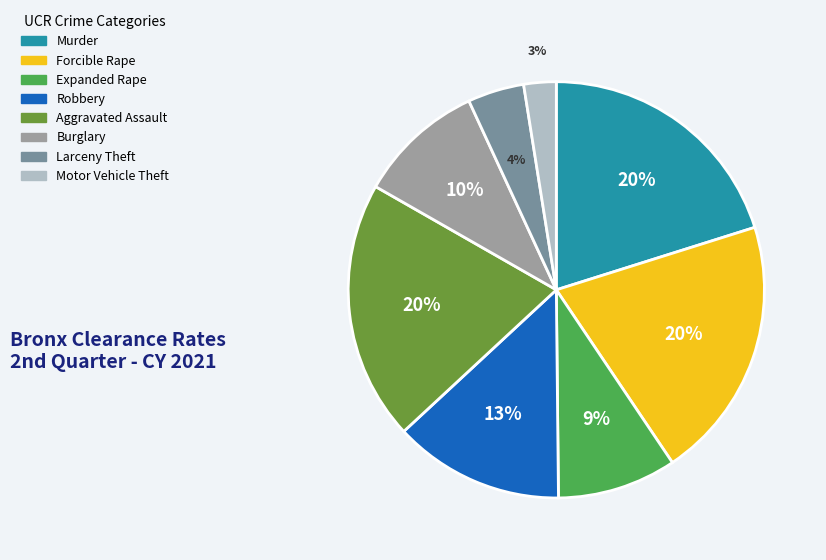

Is the sum of Forcible Rape and Expanded Rape greater than half?

No